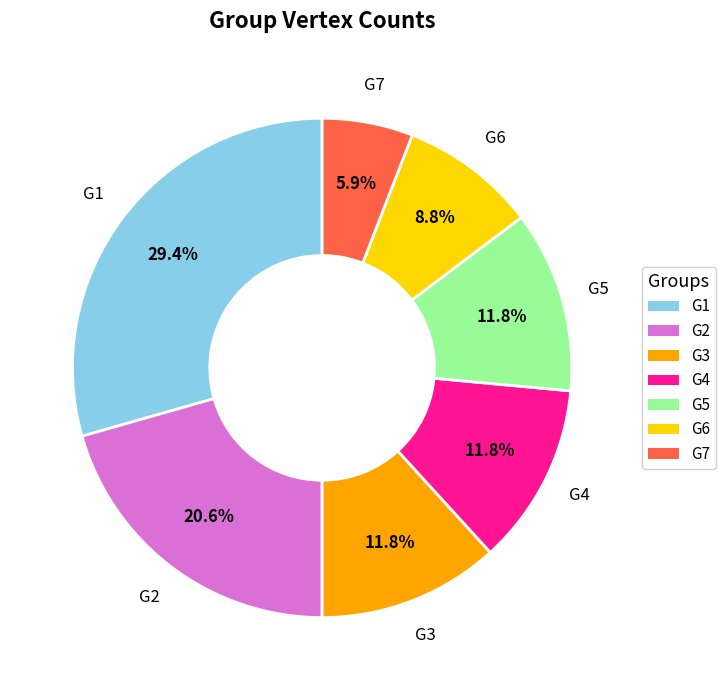

The G4 slice represents 12% of the pie. True or false?

True